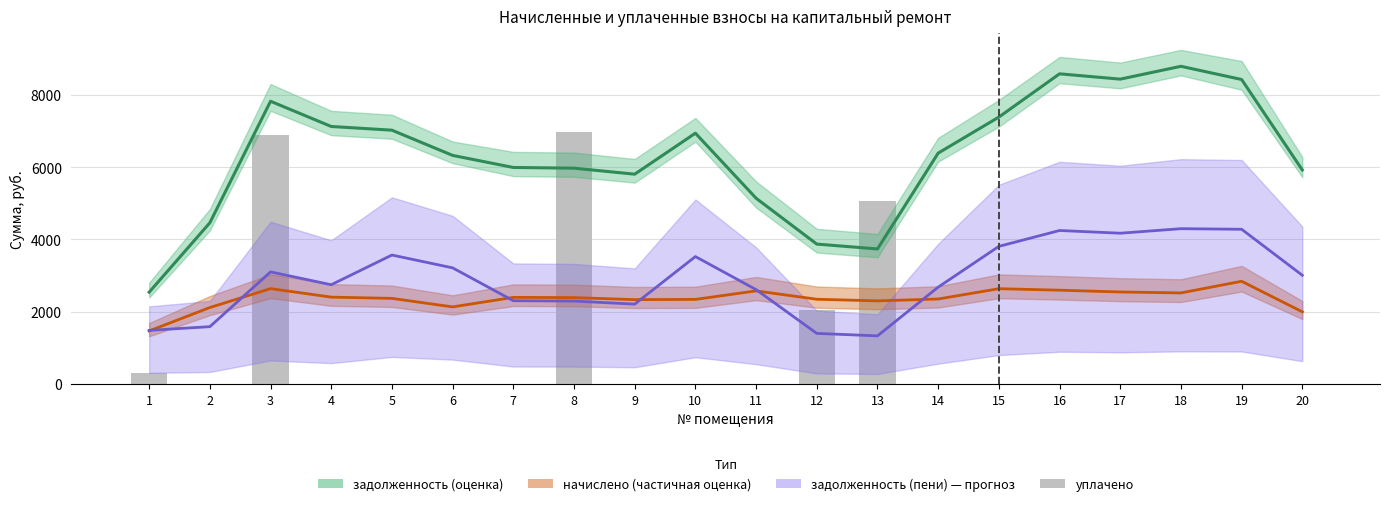

The value at 8 is 3398.6. True or false?

False